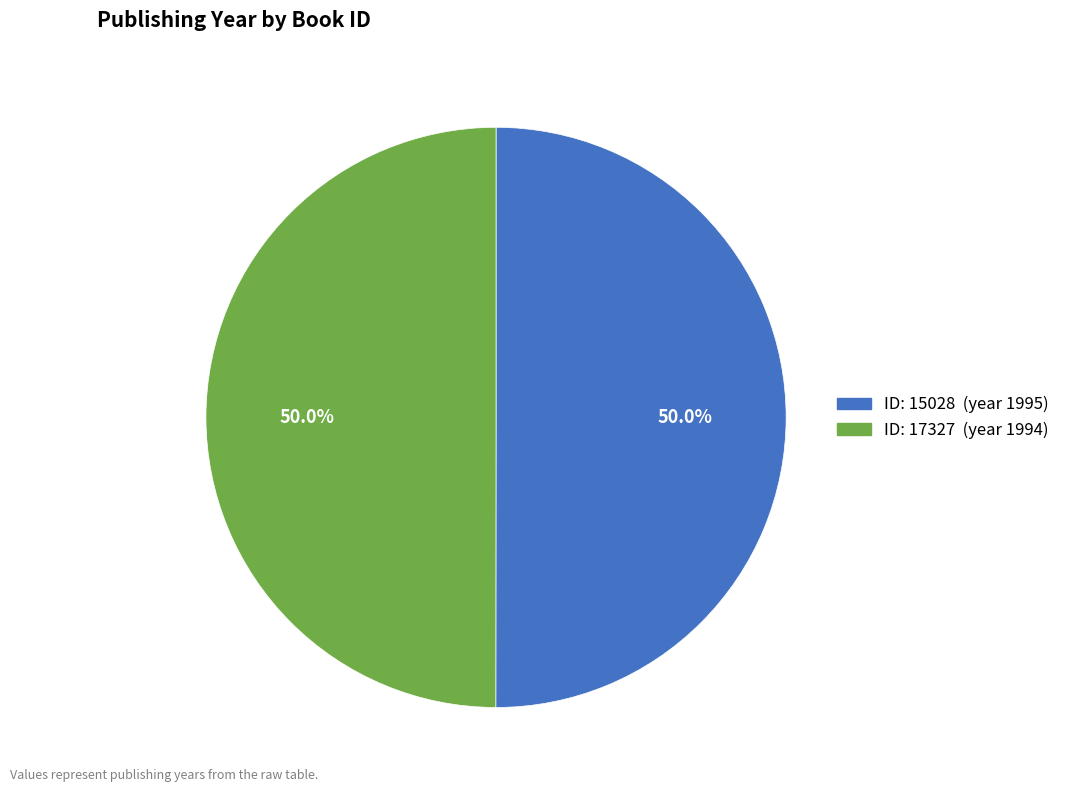

How many slices are in this pie chart?

2